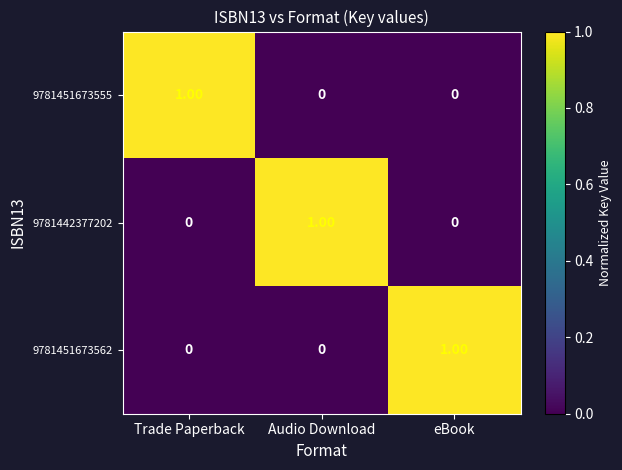

At which label does 9781451673562 reach its peak?

eBook